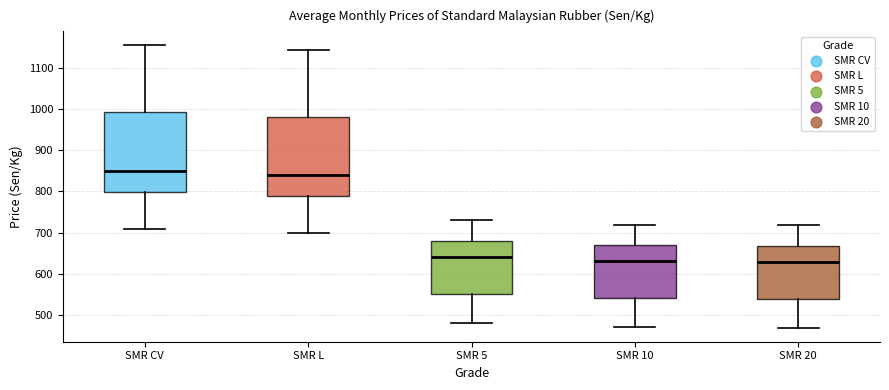

Where does the upper whisker of the box for SMR CV end on the y-axis? The values are not printed on the chart, so give them approximately, as read against the axis.

1150